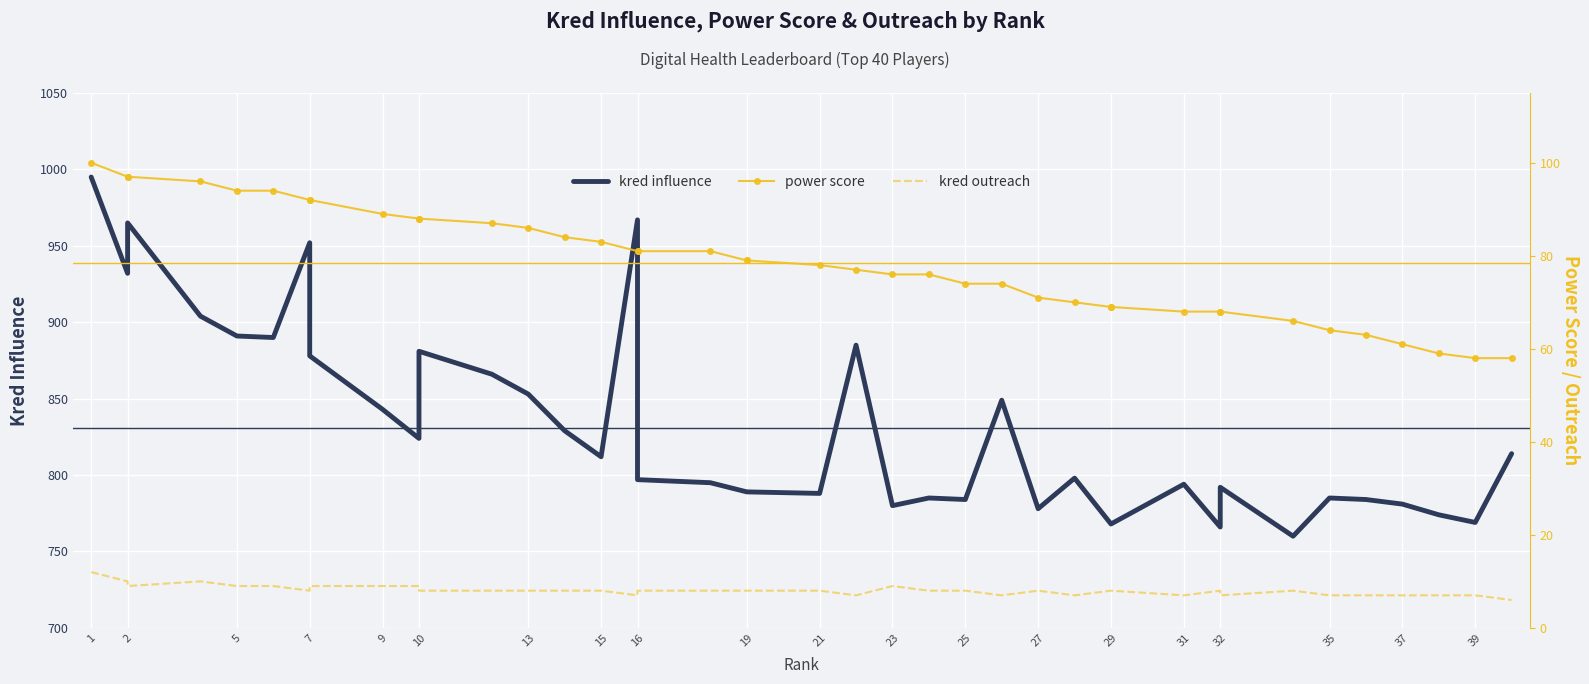

Count the number of data series in this chart.

3